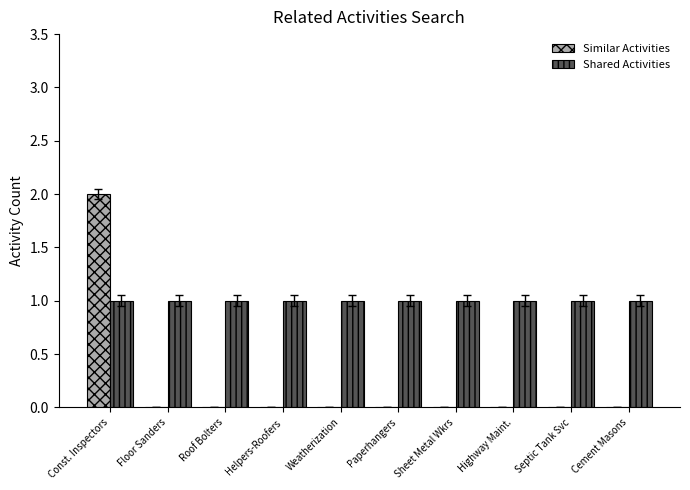

How many categories are shown in the chart?

10